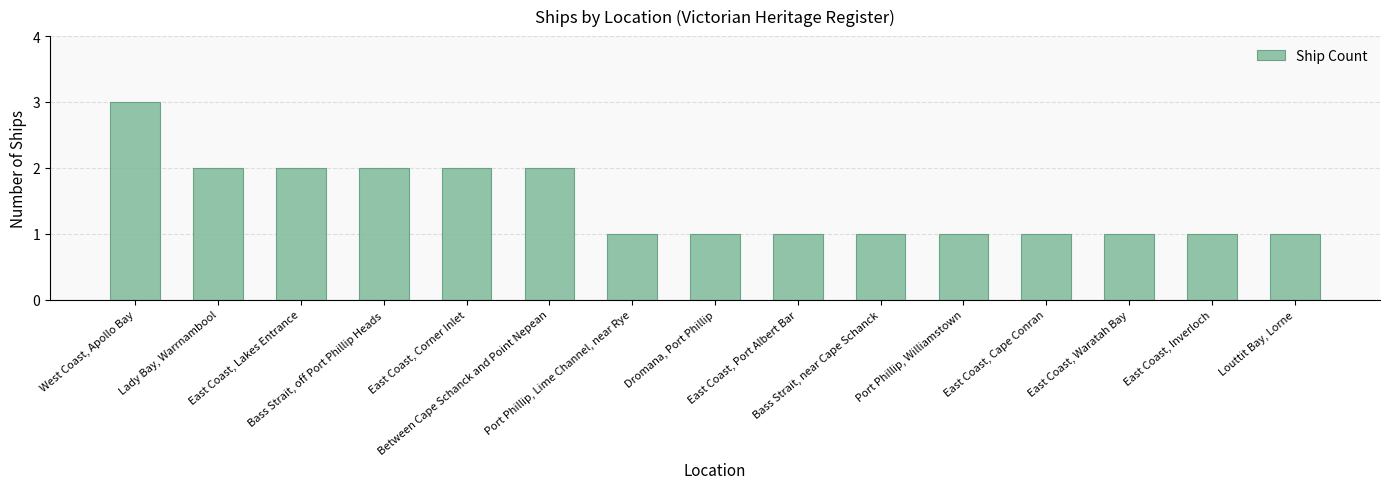

What is the label of the 6th bar from the left?

Between Cape Schanck and Point Nepean